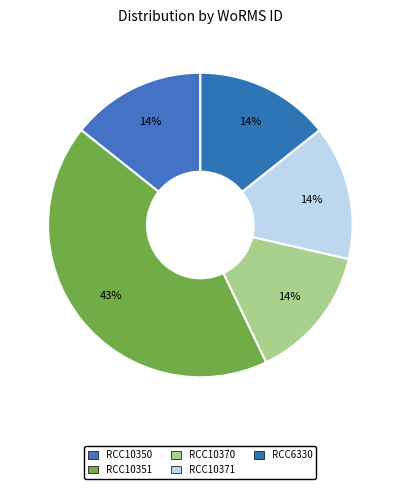

Is there a majority slice in this chart?

No